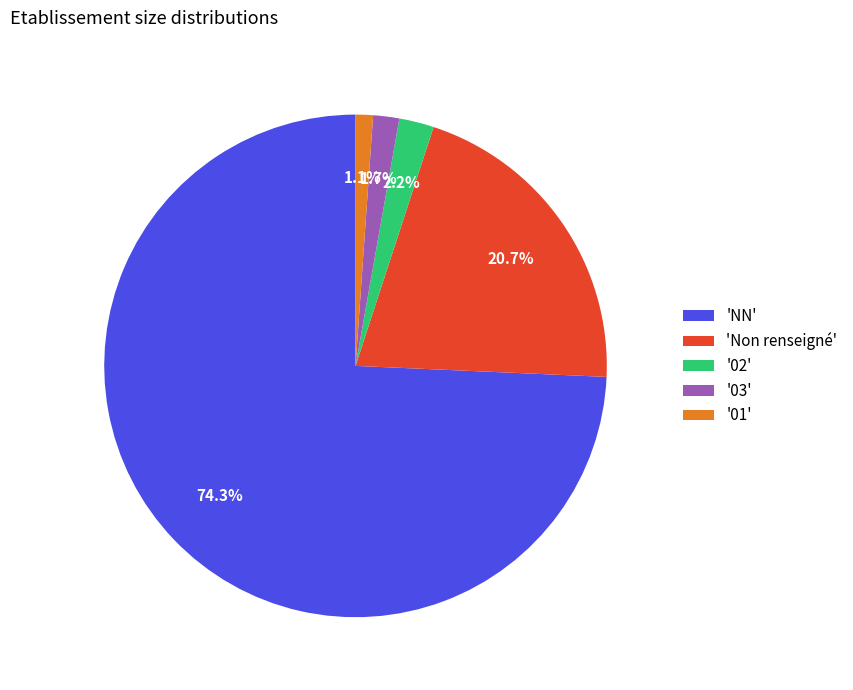

Count the number of slices in the pie.

5